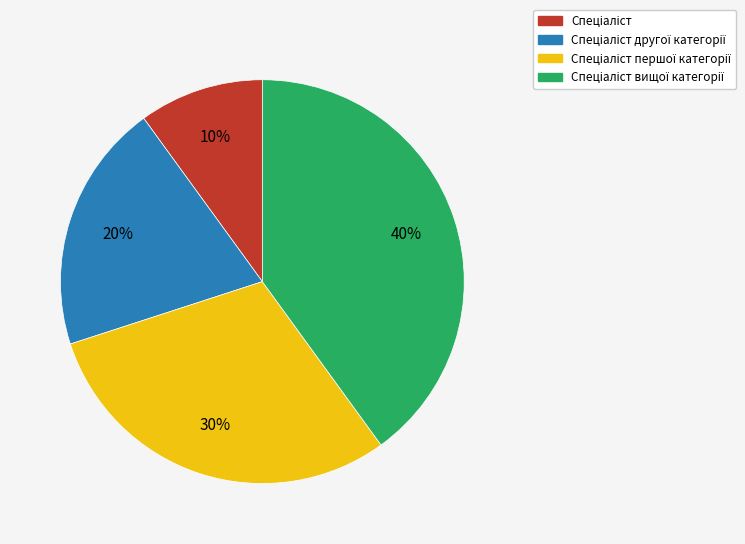

Does any single category account for the majority?

No